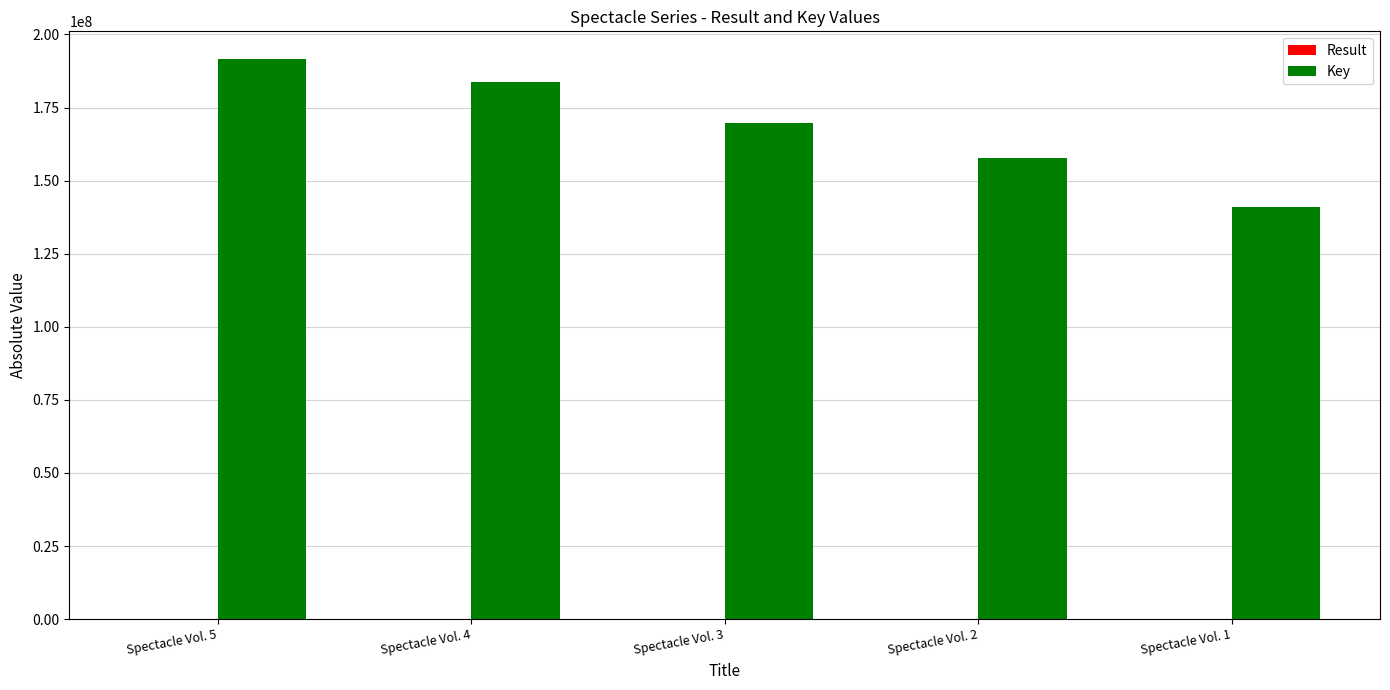

Which series changed the most between Spectacle Vol. 5 and Spectacle Vol. 1?

Key